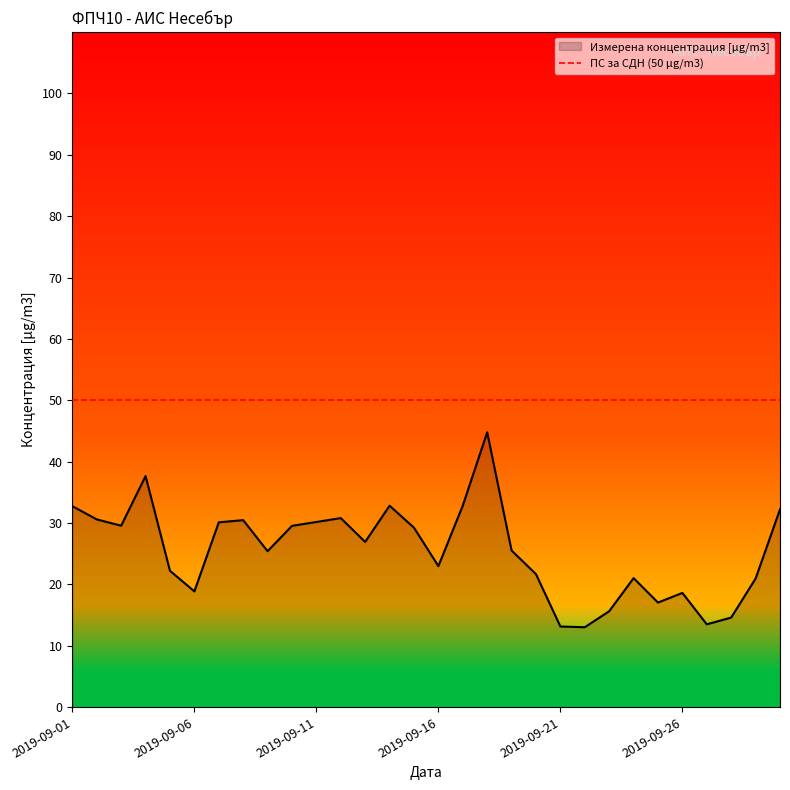

Reading left to right, list all the values displayed in this chart.

2019-09-01=32.8	2019-09-02=30.6	2019-09-03=29.6	2019-09-04=37.7	2019-09-05=22.2	2019-09-06=18.9	2019-09-07=30.1	2019-09-08=30.5	2019-09-09=25.4	2019-09-10=29.6	2019-09-11=30.2	2019-09-12=30.8	2019-09-13=26.9	2019-09-14=32.8	2019-09-15=29.2	2019-09-16=23.0	2019-09-17=32.9	2019-09-18=44.8	2019-09-19=25.5	2019-09-20=21.7	2019-09-21=13.2	2019-09-22=13.0	2019-09-23=15.6	2019-09-24=21.0	2019-09-25=17.1	2019-09-26=18.6	2019-09-27=13.5	2019-09-28=14.6	2019-09-29=21.0	2019-09-30=32.2